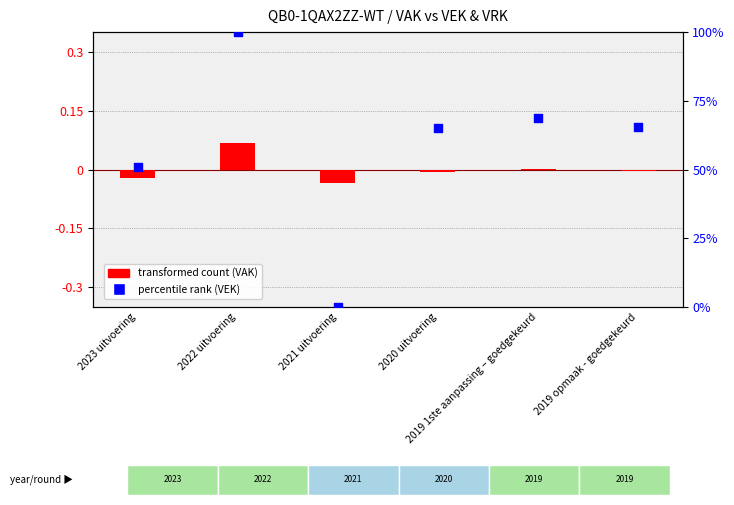

What is the total value across all series at 2019 opmaak - goedgekeurd?

65.5